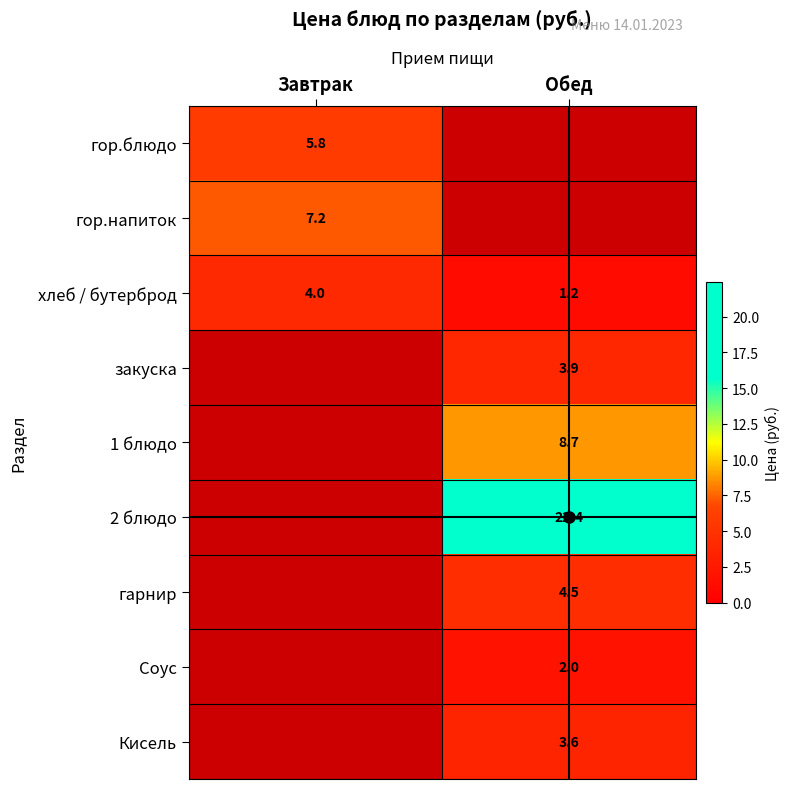

Which series has the largest total across all categories?

хлеб / бутерброд